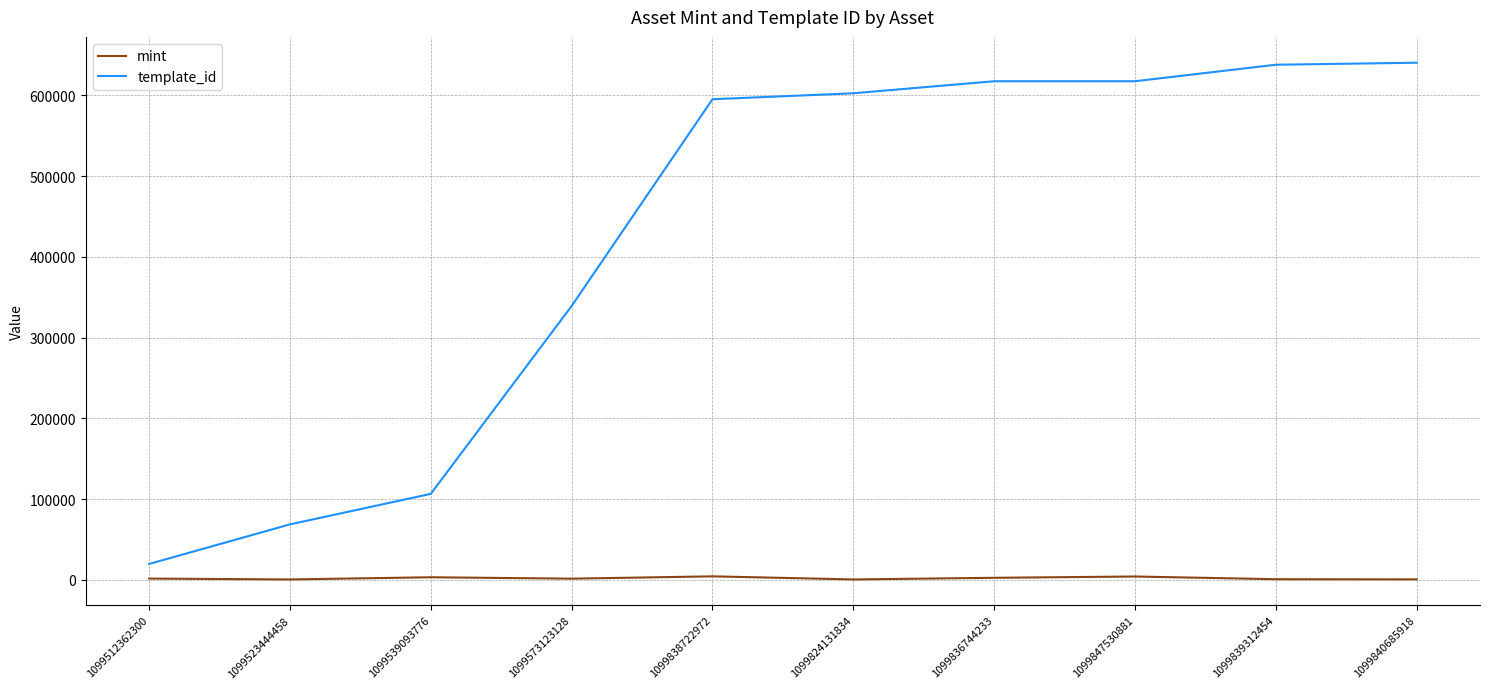

At which label is template_id closest to 330133?

1099573123128